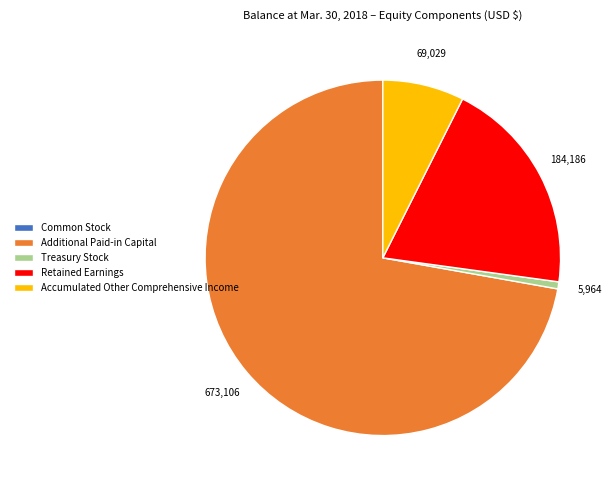

Which slice is the largest?

Additional Paid-in Capital